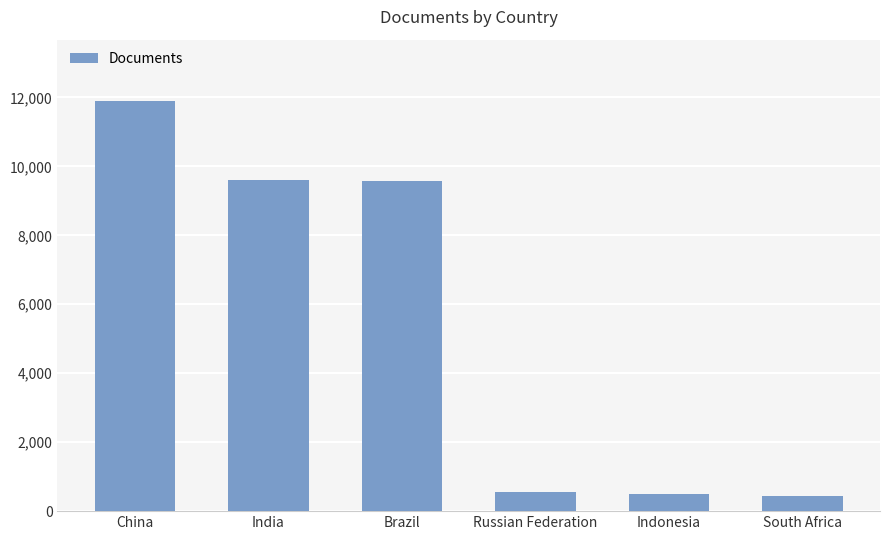

What is the value of the 4th bar from the left?

551